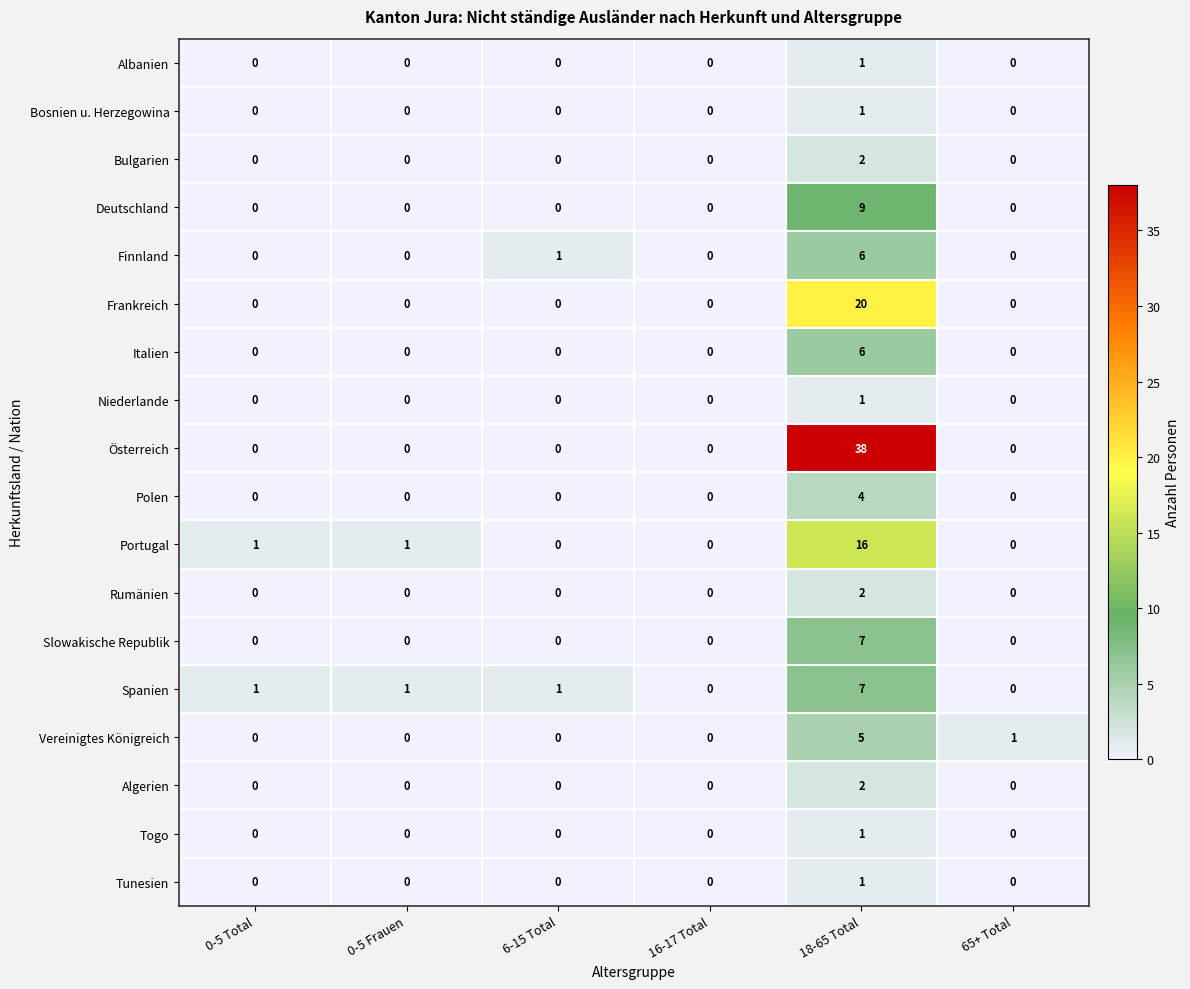

What is the difference between the maximum and second lowest values in the Deutschland series?

9